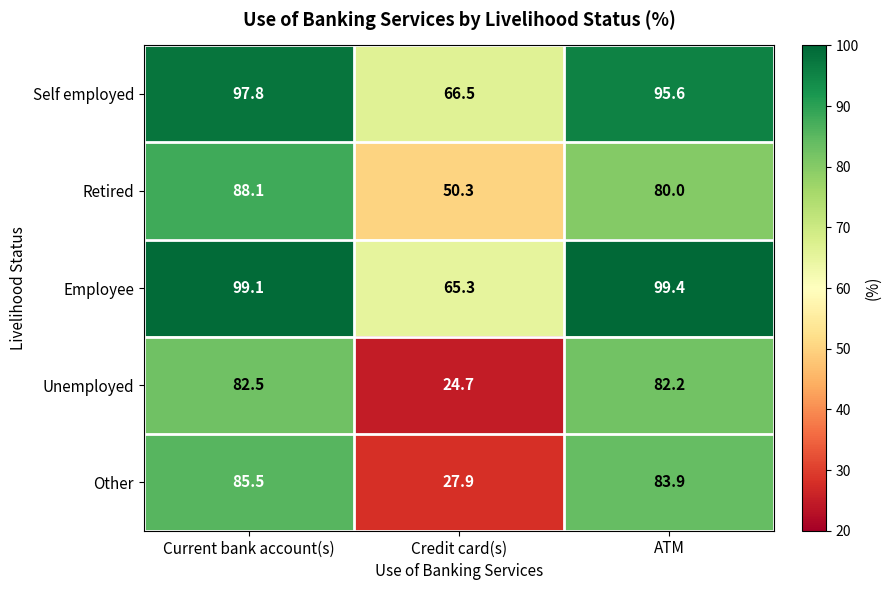

What is the greatest value displayed?

99.4